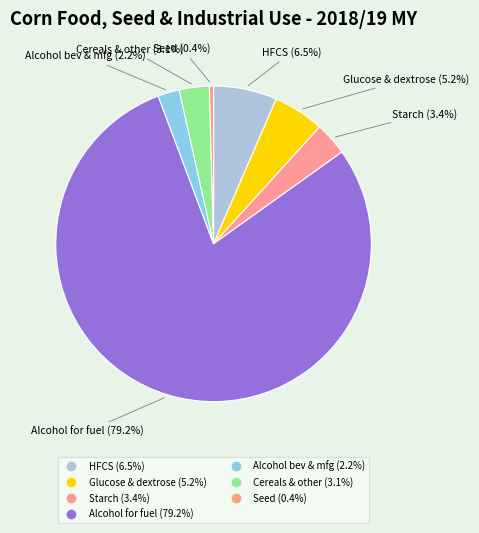

Count the number of slices in the pie.

7